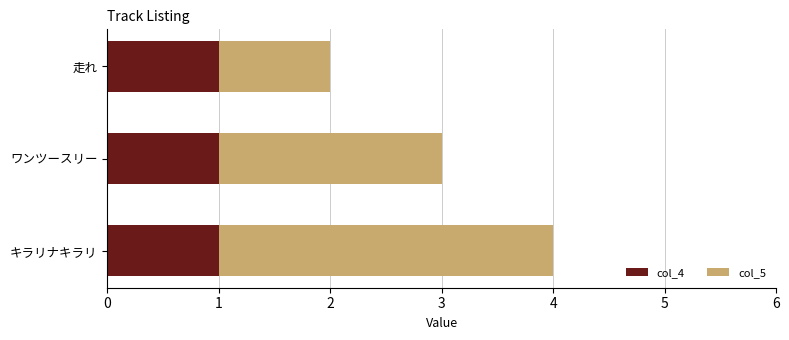

How many distinct data groups are displayed?

2